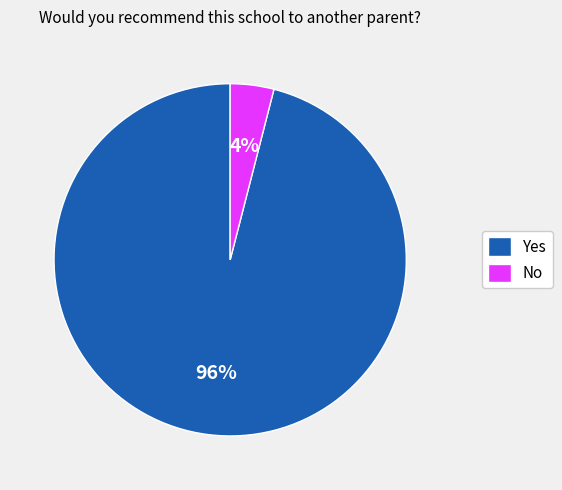

Is it true that Yes is 96% of the pie?

True